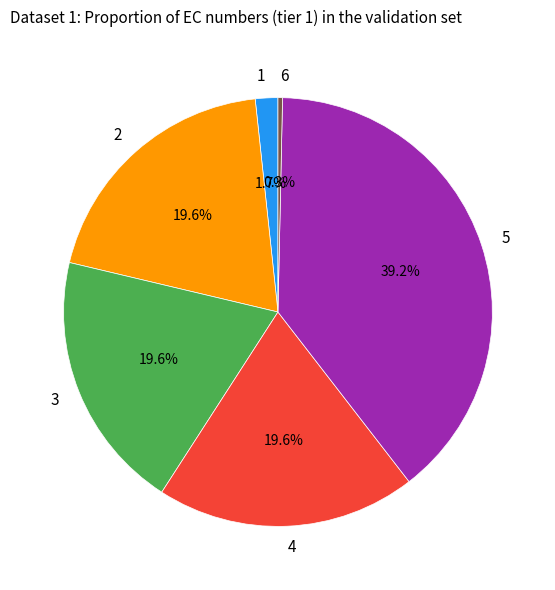

Between 5 and 2, which is larger?

5